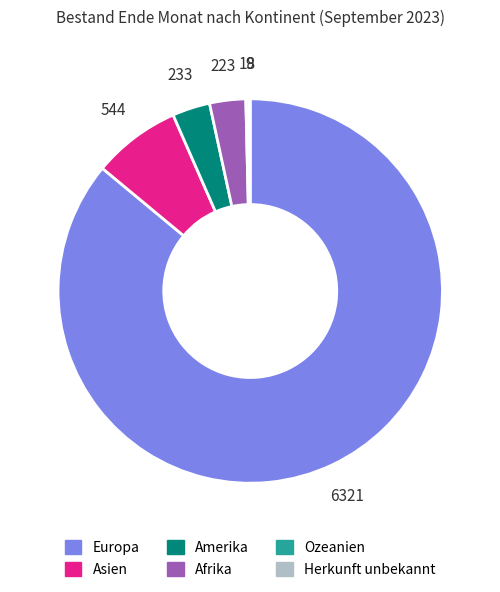

What is the largest slice in the pie chart?

Europa